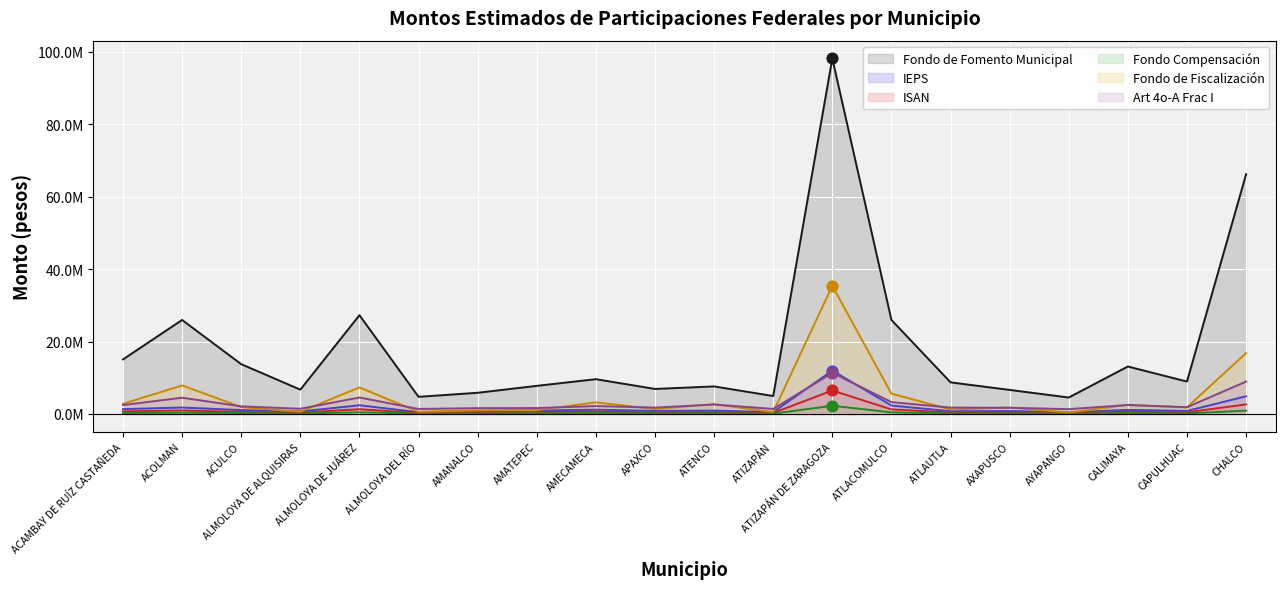

Which series reaches the minimum Y coordinate?

Fondo Compensación